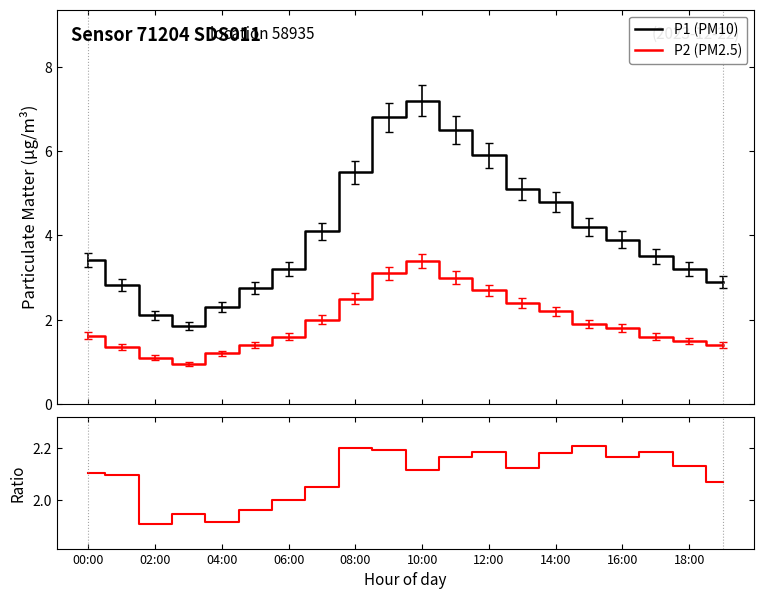

True or false: P1 (PM10) has more than 2 points higher than both neighbors.

False